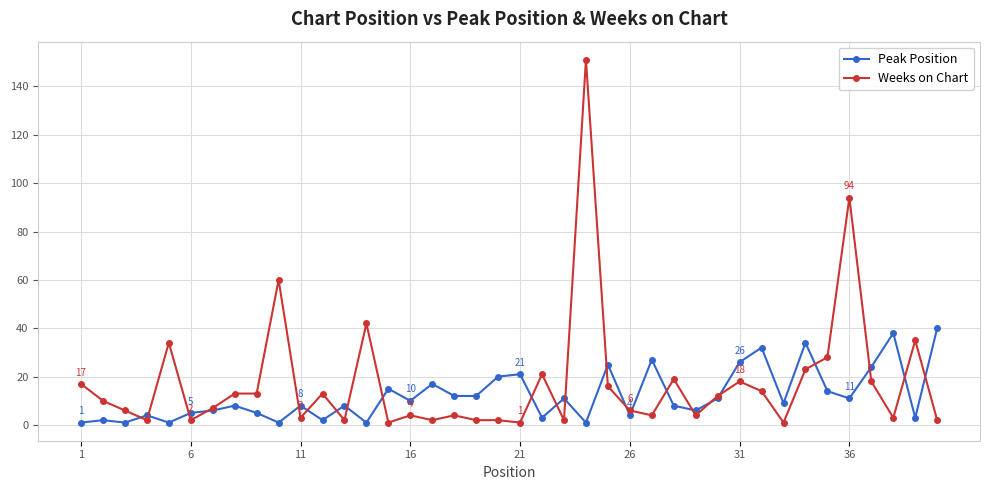

What is the greatest value displayed?

151